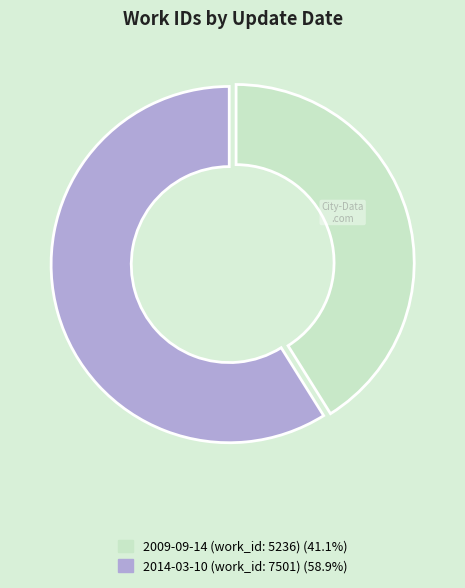

Do 2009-09-14 (work_id: 5236) and 2014-03-10 (work_id: 7501) together represent more than half of the pie?

Yes